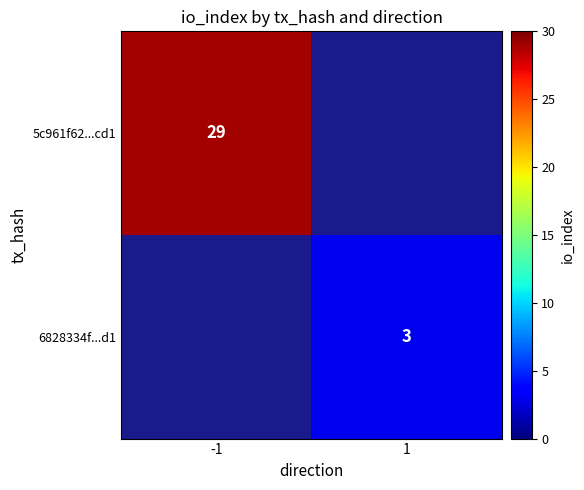

Is it true that 5c961f62...cd1 equals 29 at -1?

True